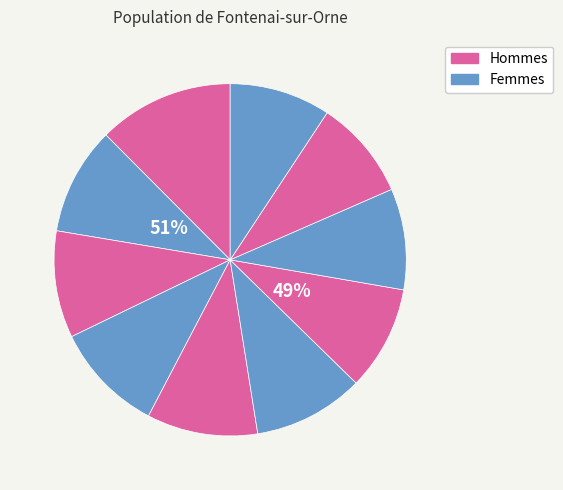

How many slices are in this pie chart?

10